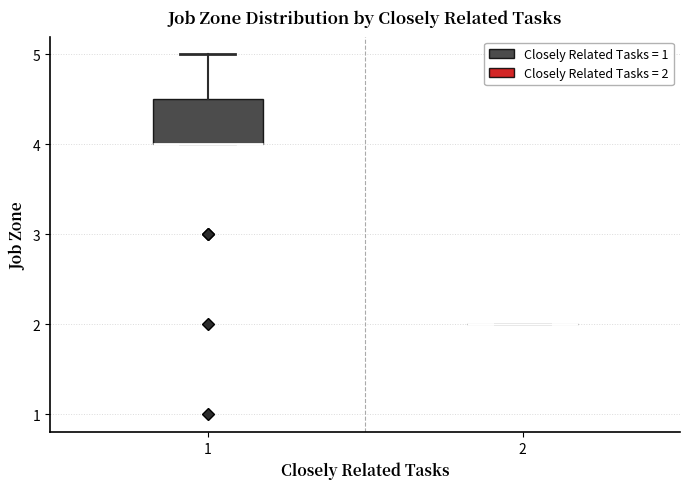

Where is the upper edge of the box at x = 1 on the y-axis? The values are not printed on the chart, so give them approximately, as read against the axis.

4.5